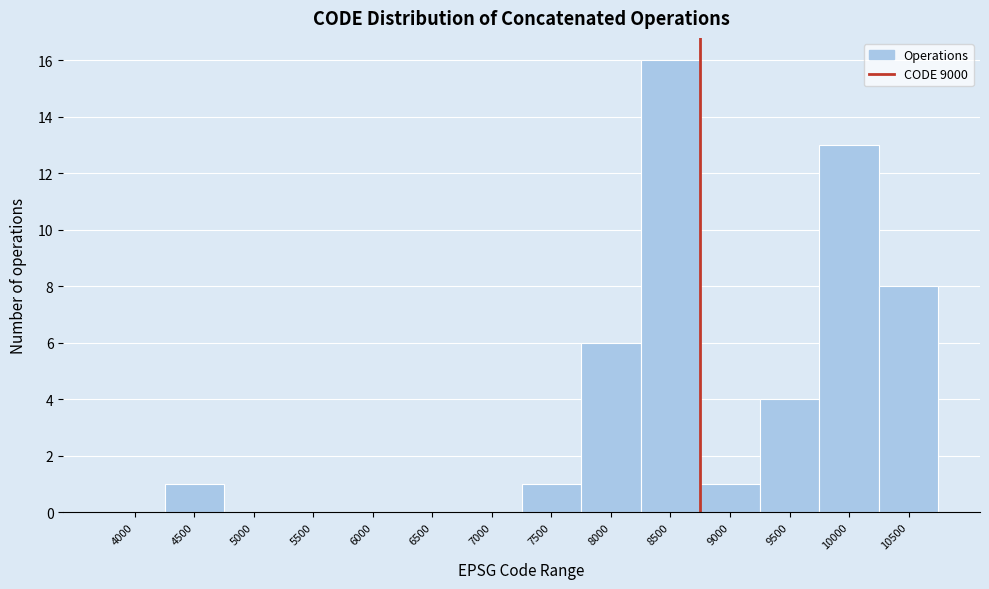

Reading right to left, list all the values displayed in this chart.

10500=8	10000=13	9500=4	9000=1	8500=16	8000=6	7500=1	7000=0	6500=0	6000=0	5500=0	5000=0	4500=1	4000=0